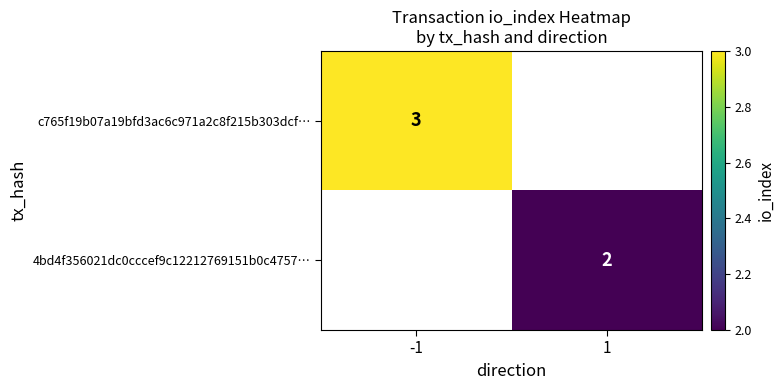

At how many categories does at least one series exceed 2?

1